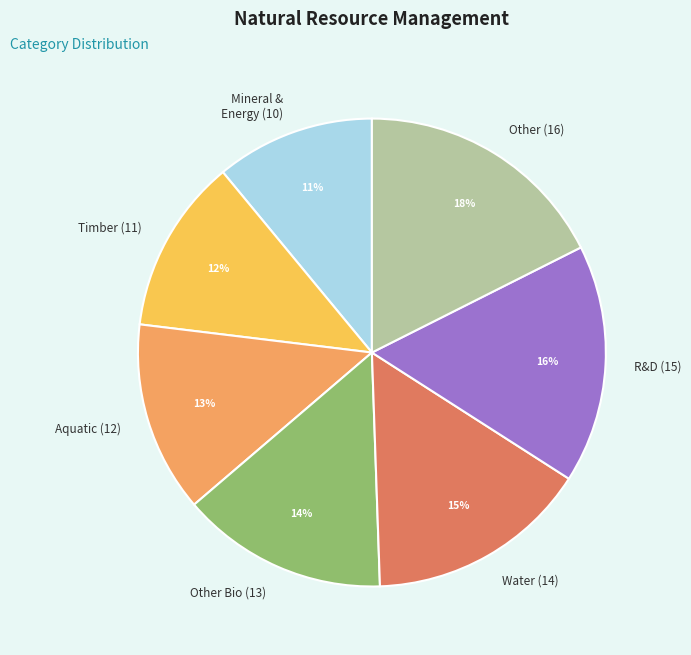

To the nearest percent, what percentage of the pie is R&D (15)?

16%